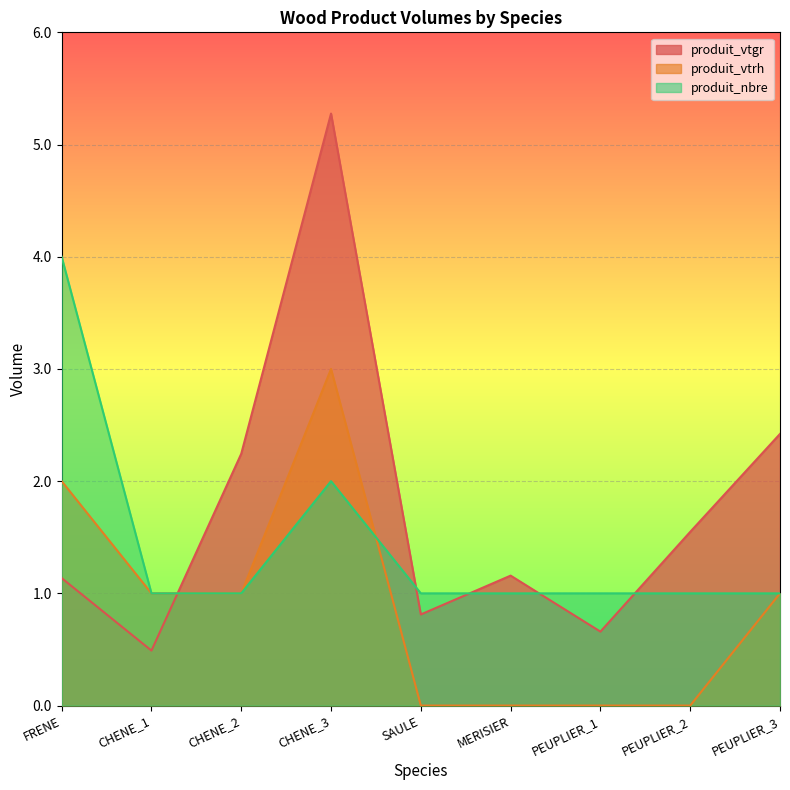

True or false: produit_vtgr and produit_nbre intersect in this chart.

True